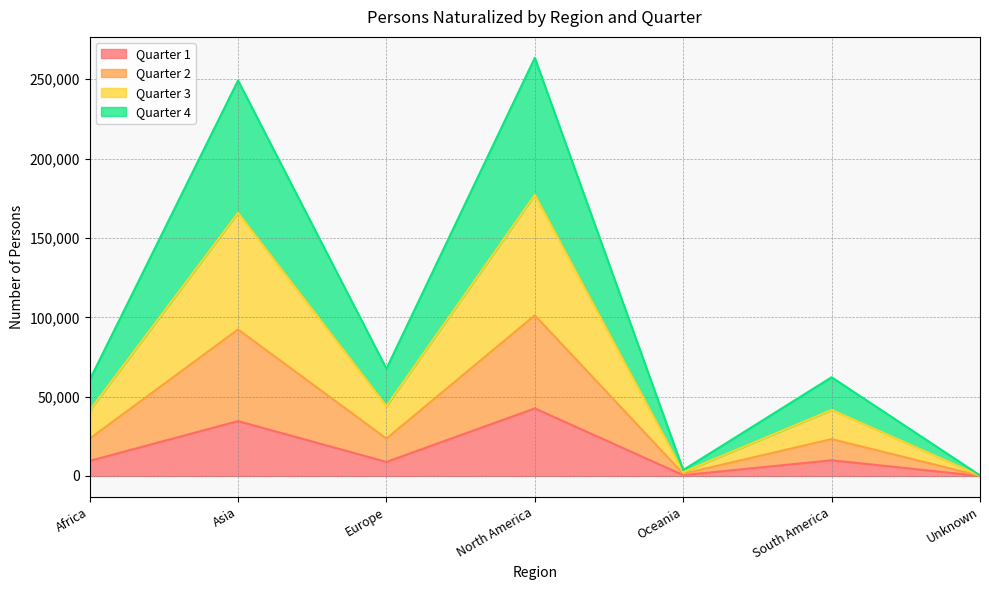

What is the total value across all series at Africa?

60527